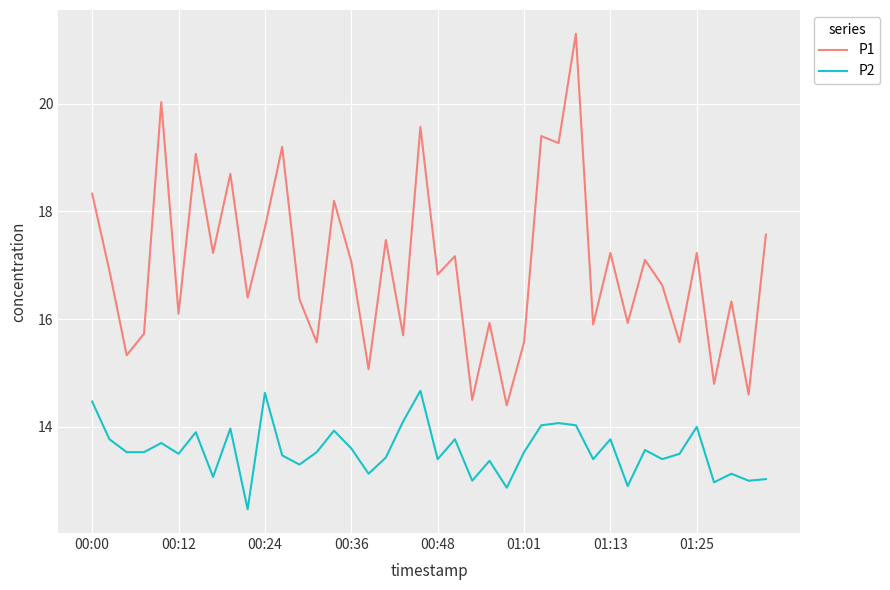

Does the chart have visible grid lines?

Yes